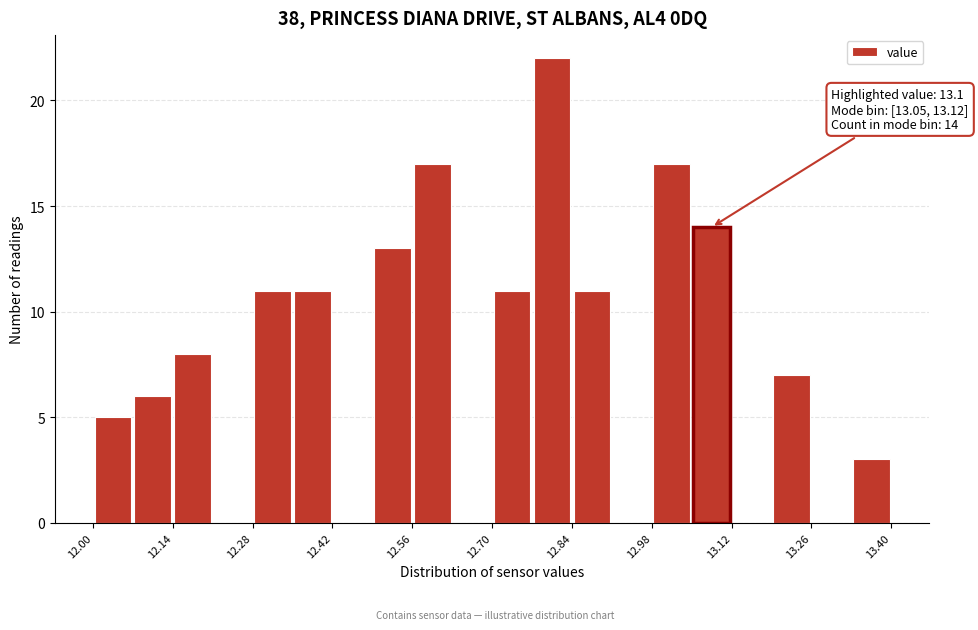

Around what value on the x-axis is the tallest bar? Give the approximate position of its centre, as read against the axis.

12.80